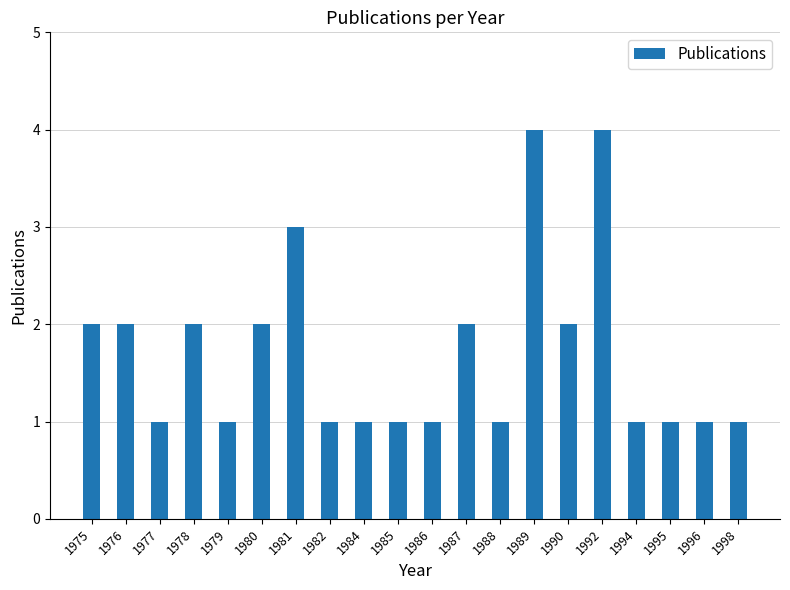

What is the sum of all values?

34